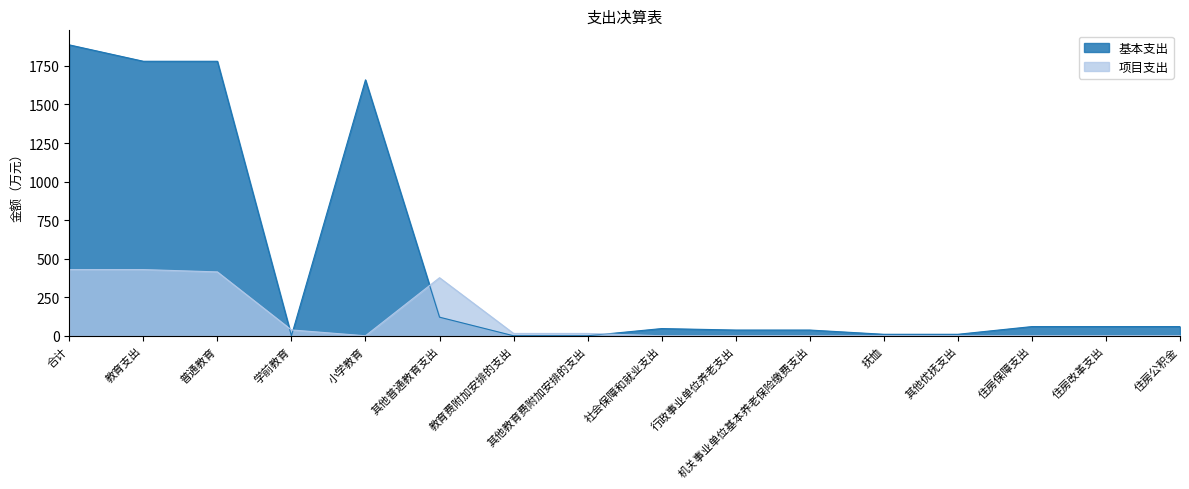

Which series has the largest total across all categories?

基本支出